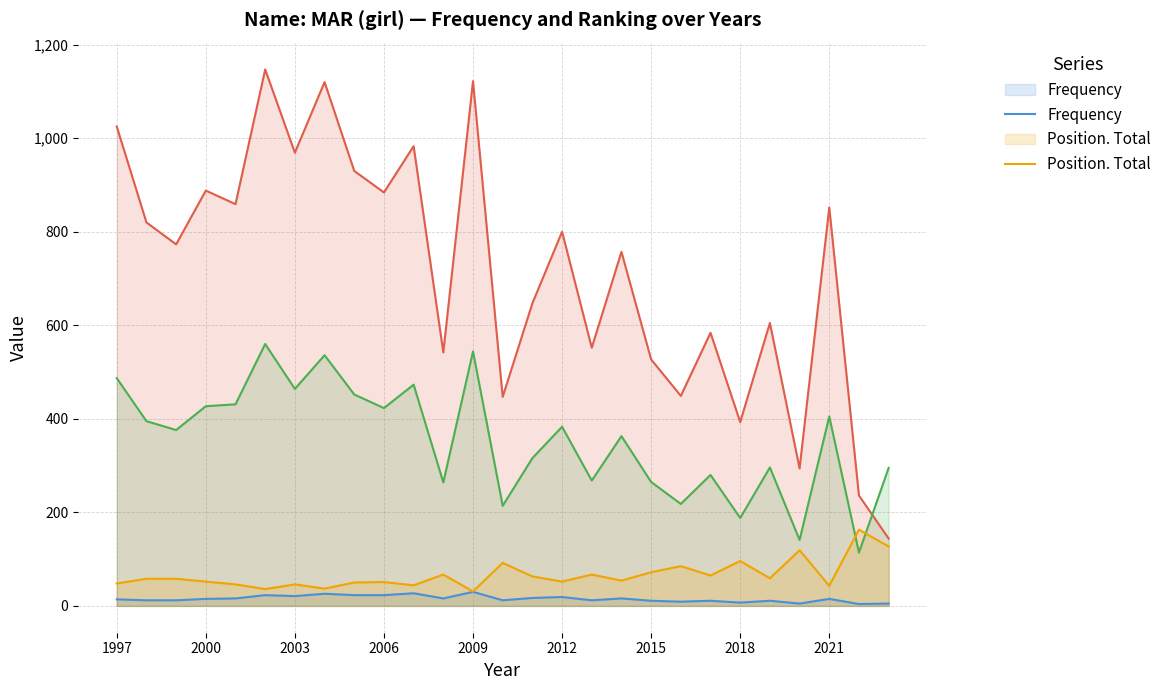

What is the maximum value shown in the chart?

1147